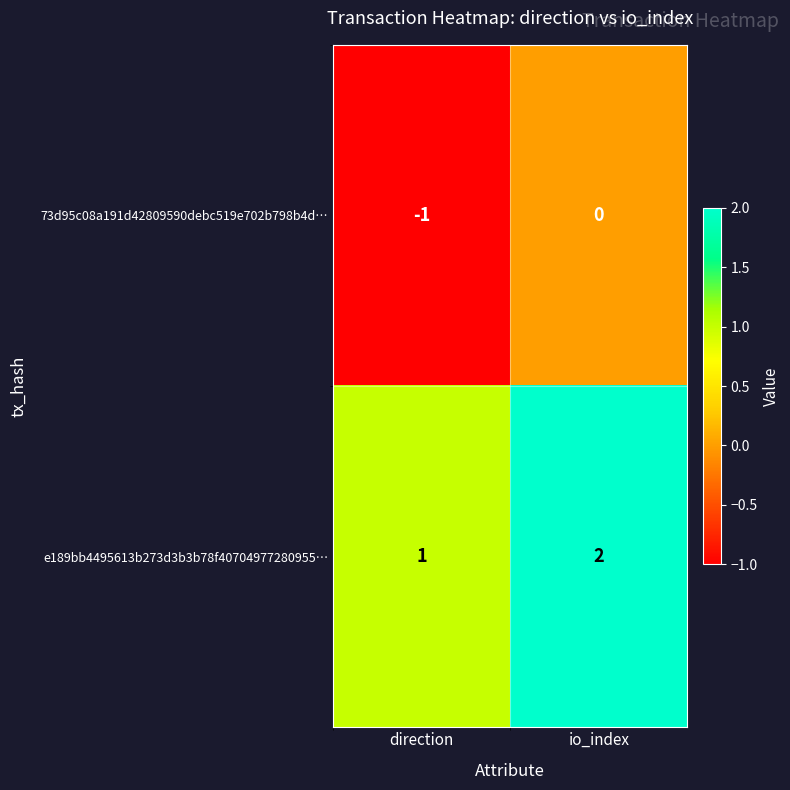

Which category has the highest value in the e189bb4495613b273d3b3b78f40704977280955… series?

io_index